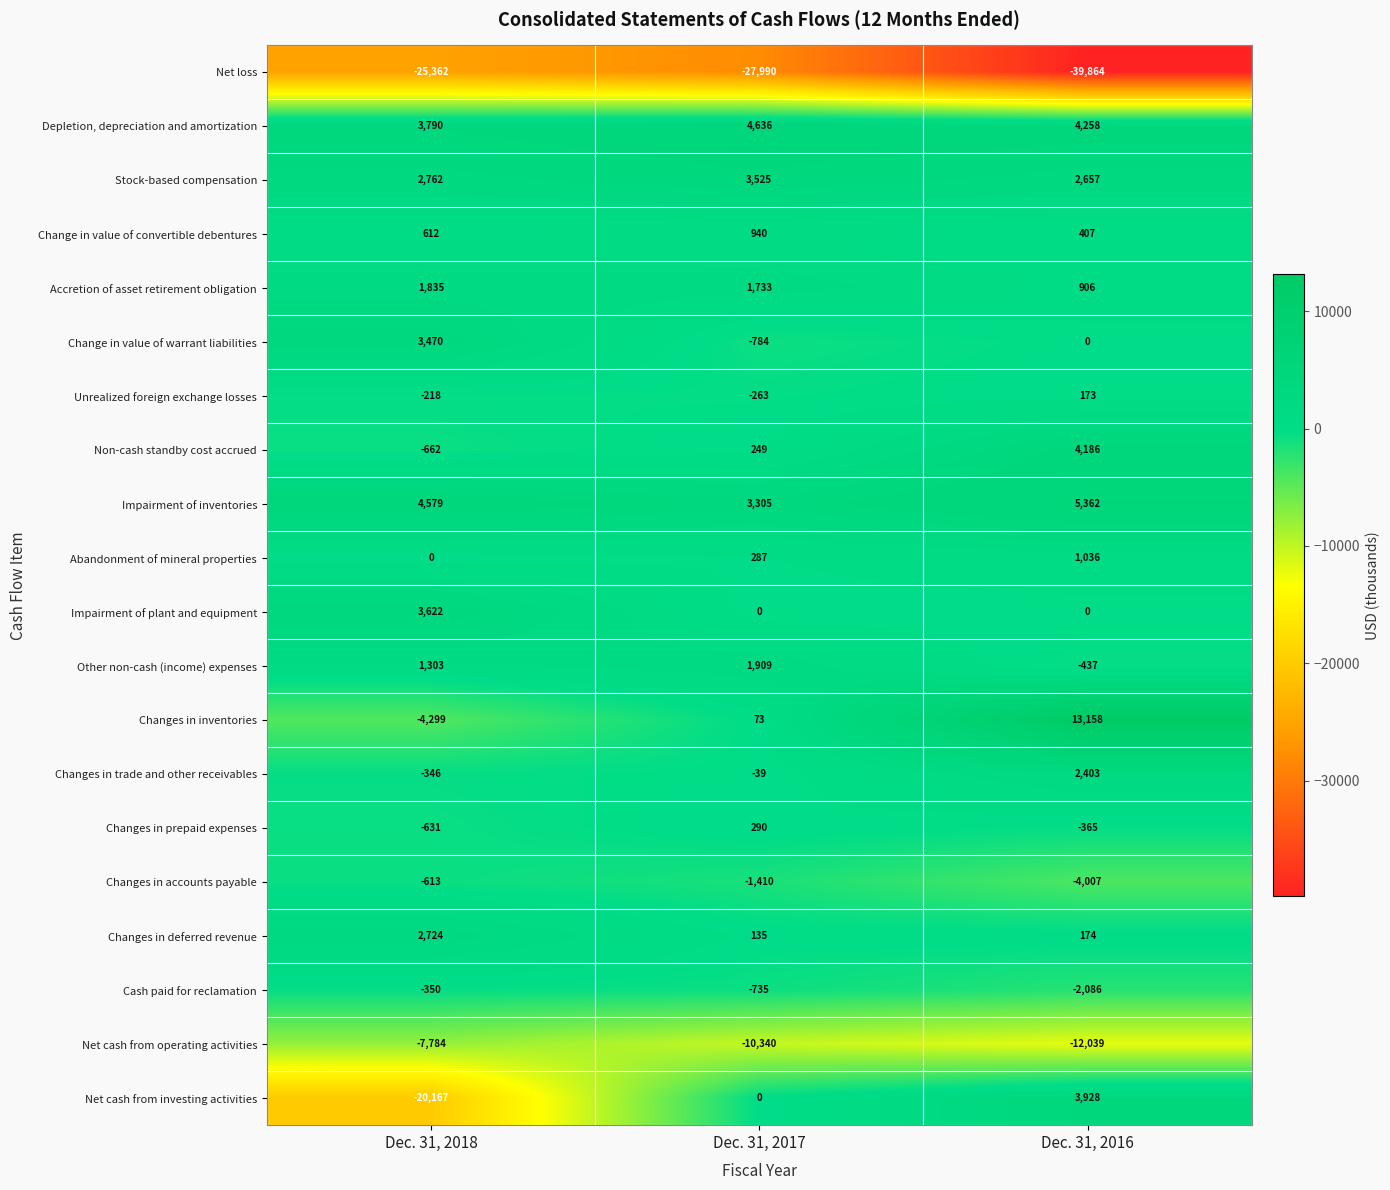

Which series has the largest total across all categories?

Impairment of inventories